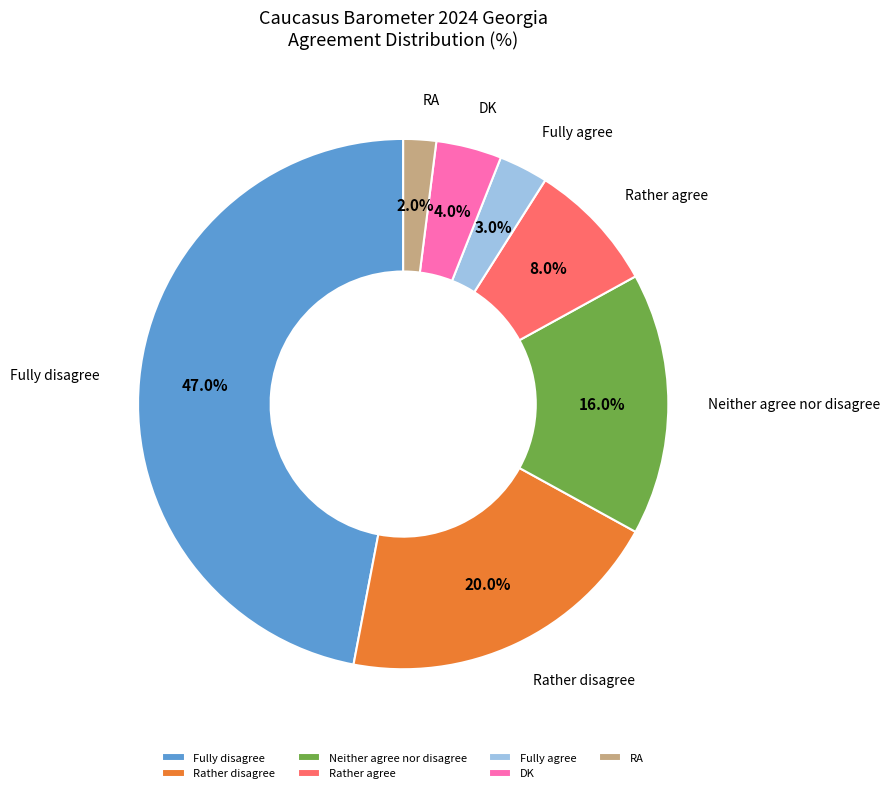

Is it true that Neither agree nor disagree is 16% of the pie?

True